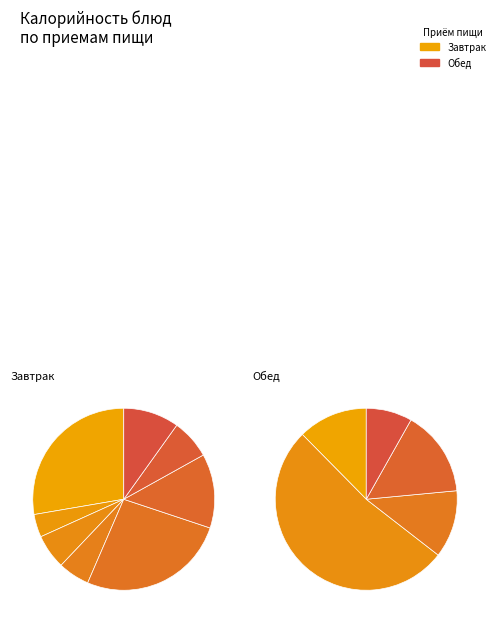

Is the sum of Молоко витаминизированное (завтрак) and Чай с лимоном greater than half?

No